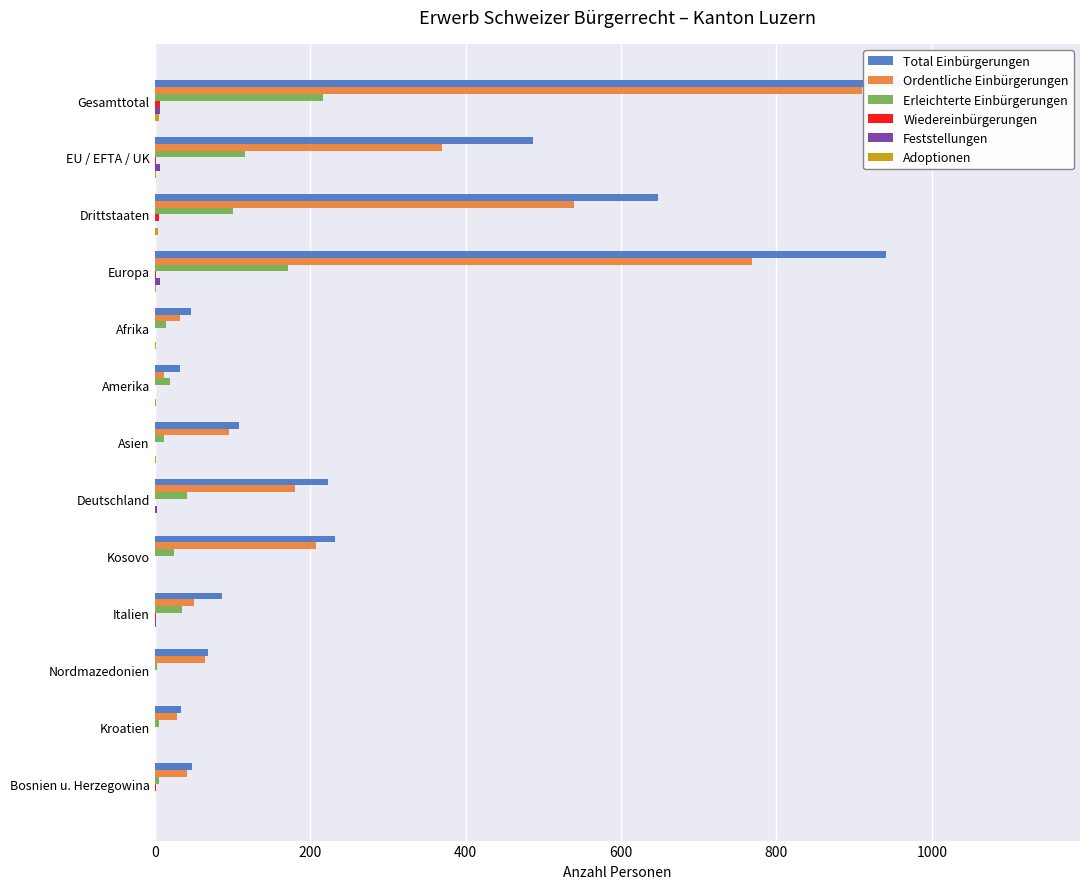

Reading left to right, transcribe all the data shown in this chart.

Total Einbürgerungen: 1134	487	647	941	47	32	108	223	232	86	68	34	48
Ordentliche Einbürgerungen: 910	370	540	768	33	12	96	181	207	50	65	29	41
Erleichterte Einbürgerungen: 217	116	101	171	14	20	12	42	25	35	3	5	6
Wiedereinbürgerungen: 7	1	6	2	0	0	0	0	0	1	0	0	1
Feststellungen: 7	7	0	7	0	0	0	3	0	2	0	0	0
Adoptionen: 5	1	4	1	2	1	1	0	0	0	0	0	0